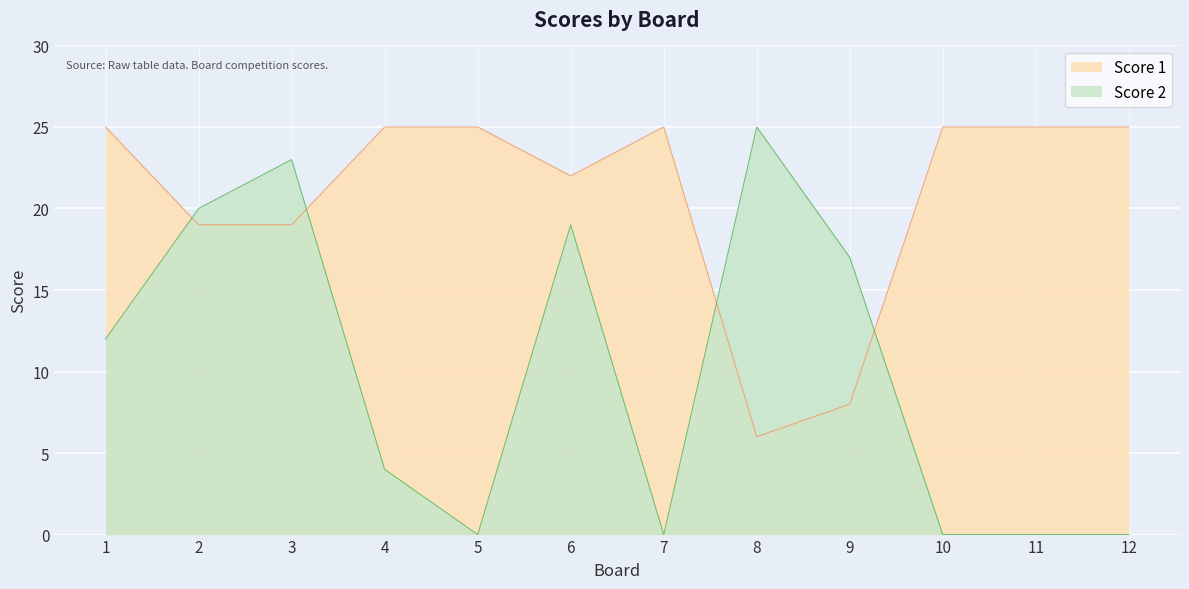

Which series has the widest spread of values?

Score 2